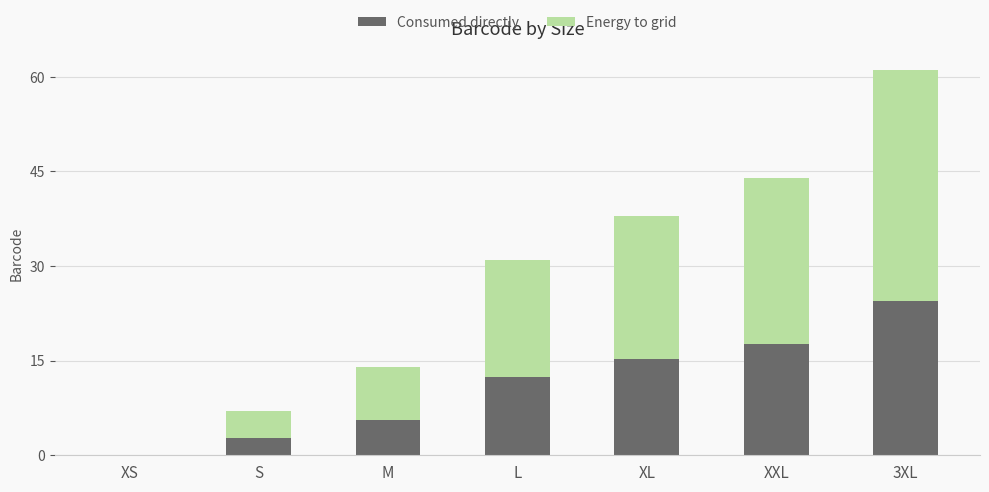

At which label does Consumed directly first exceed 12?

L